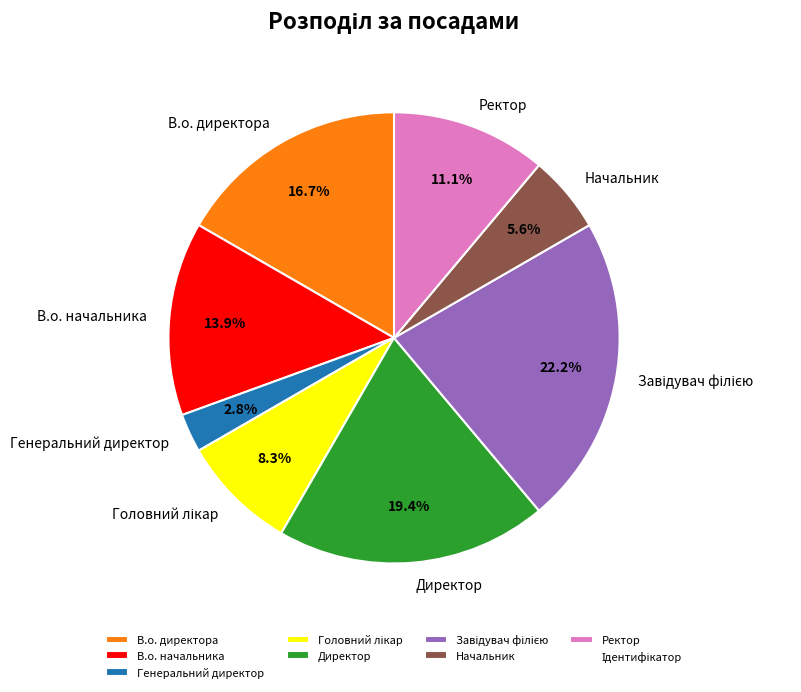

To the nearest percent, what is the average slice percentage?

12%